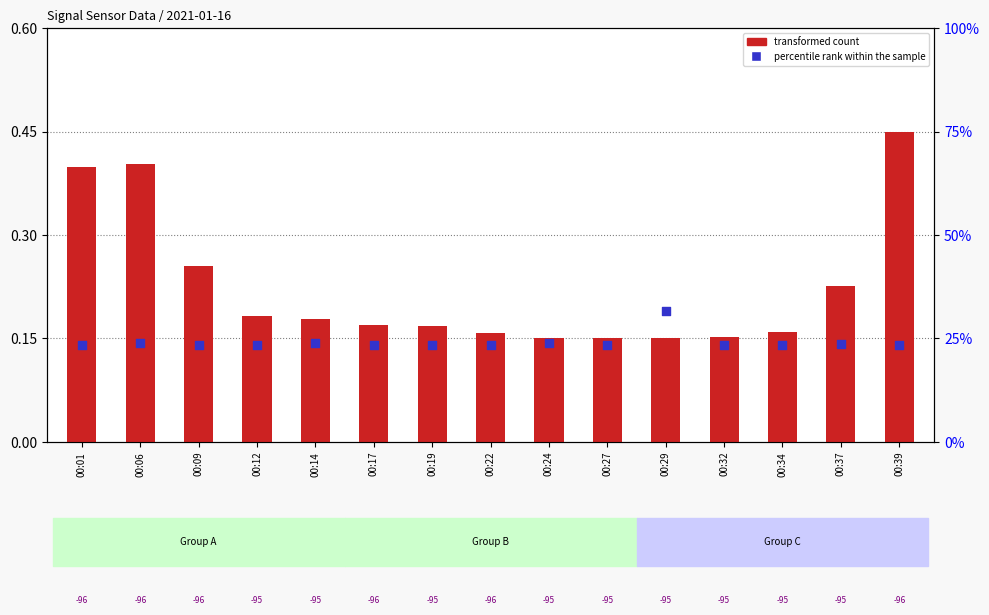

Is the value of percentile rank within the sample at 00:01 greater than the value of transformed count at 00:37?

No